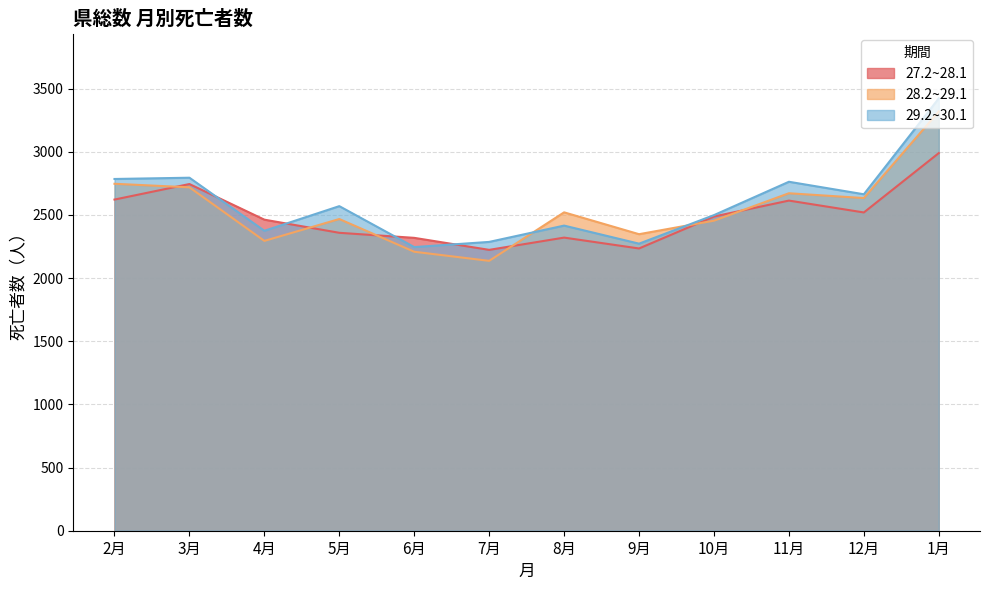

Which series has the largest total across all categories?

29.2~30.1